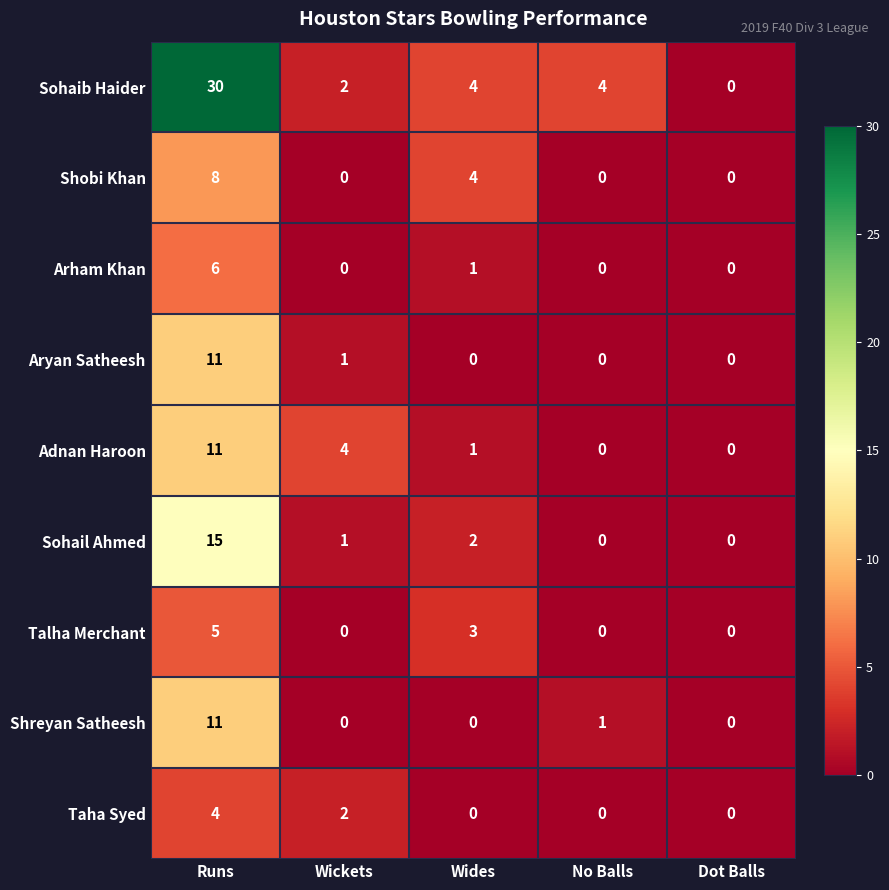

What is the difference between the second highest and minimum values in the Shobi Khan series?

4